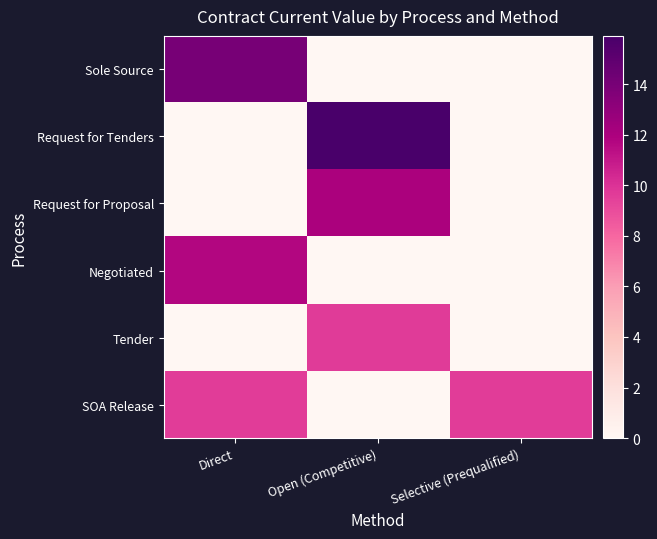

Which has a higher value, Open (Competitive) or Direct?

Direct